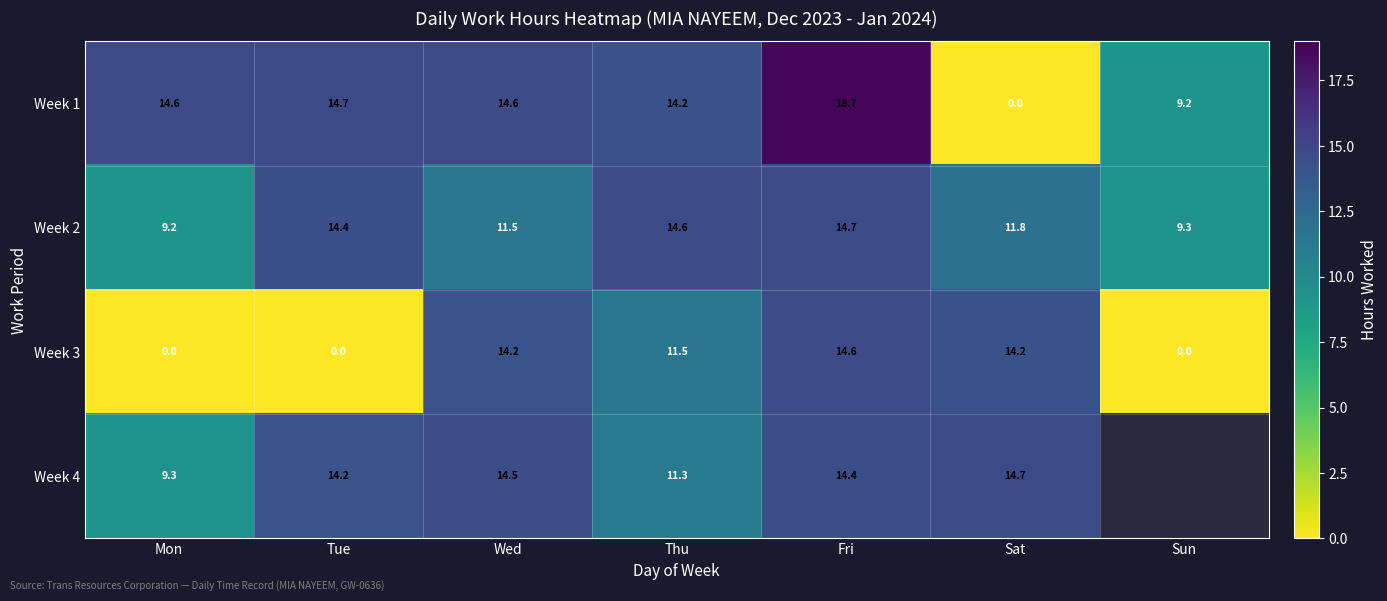

At which label is Week 1 closest to 9?

Sun